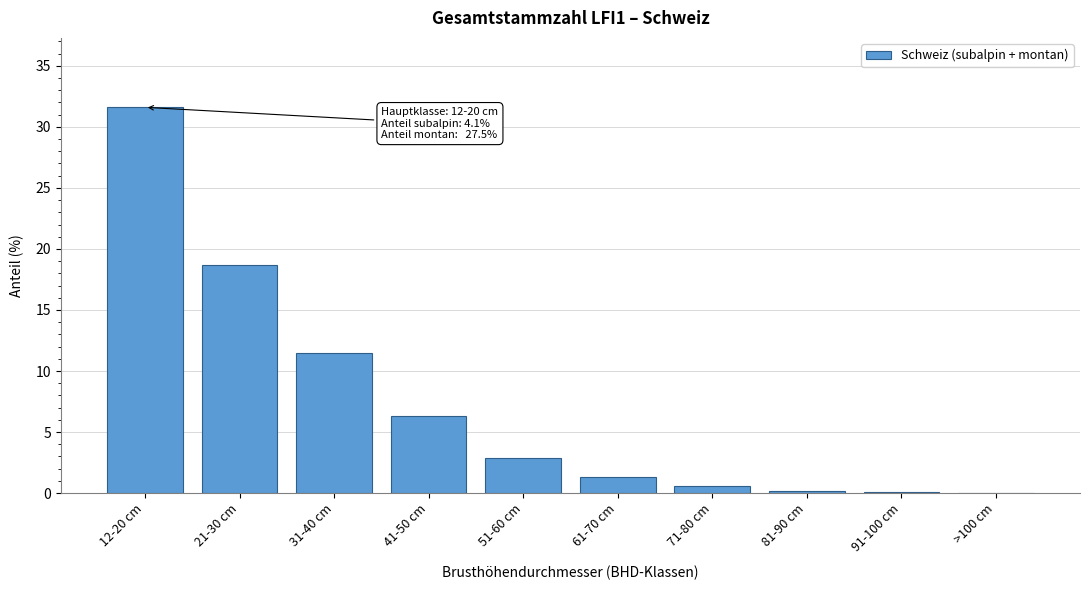

What is the change in value from 21-30 cm to >100 cm?

-18.7